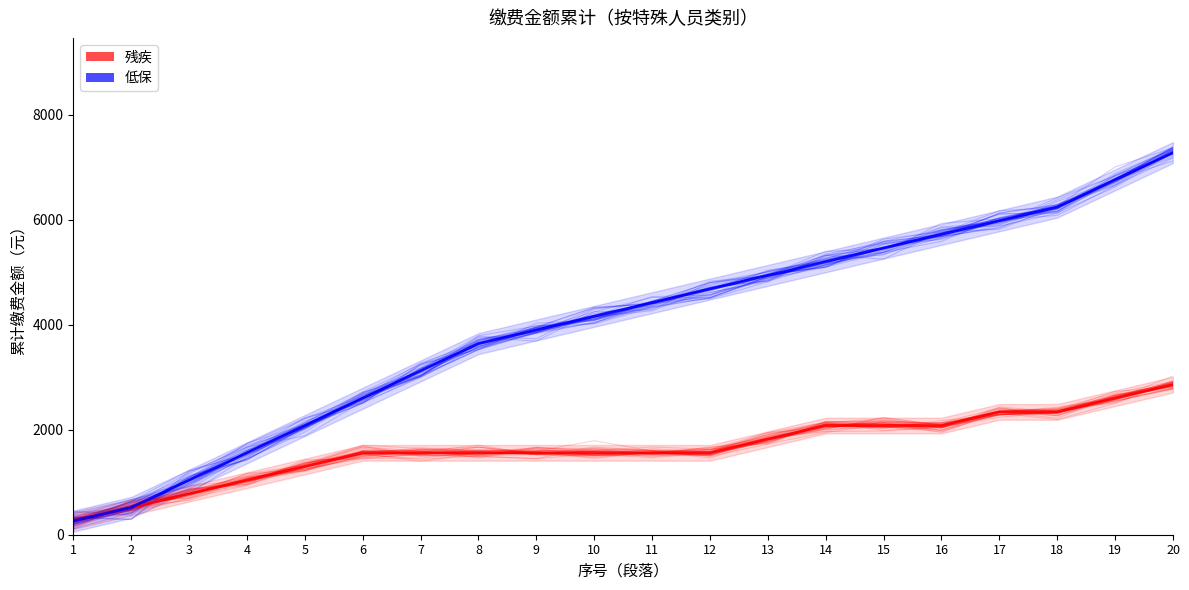

Which category has the lowest value across all series?

1